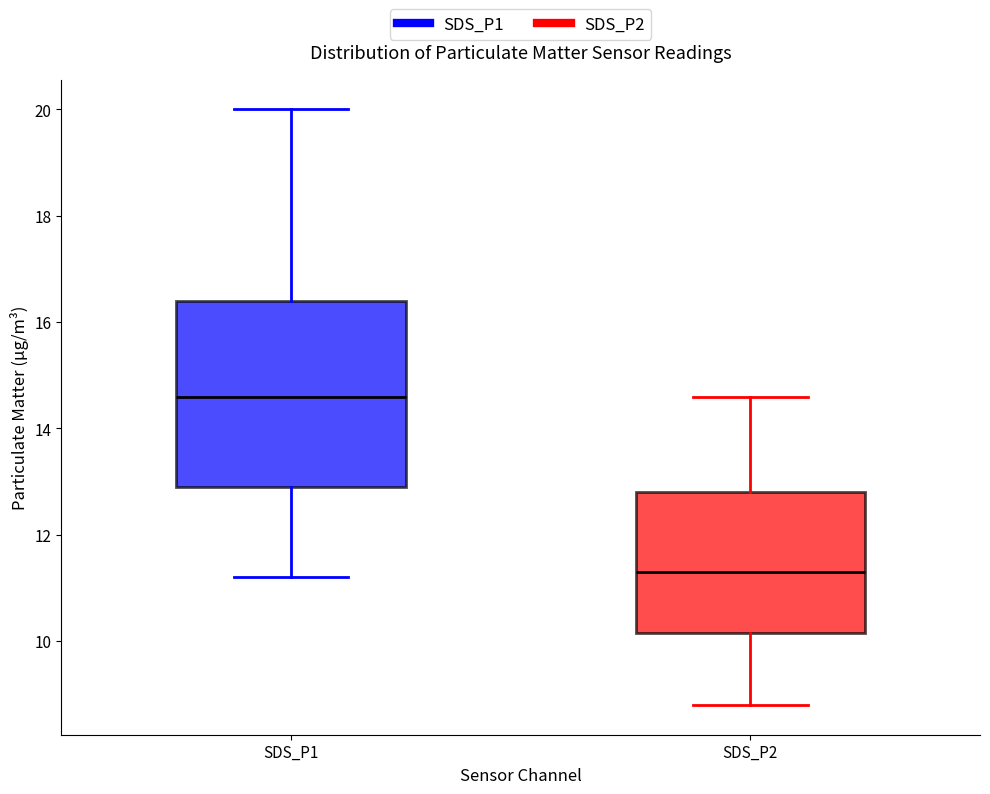

Where does the upper whisker of the box for SDS_P2 end on the y-axis? The values are not printed on the chart, so give them approximately, as read against the axis.

14.6